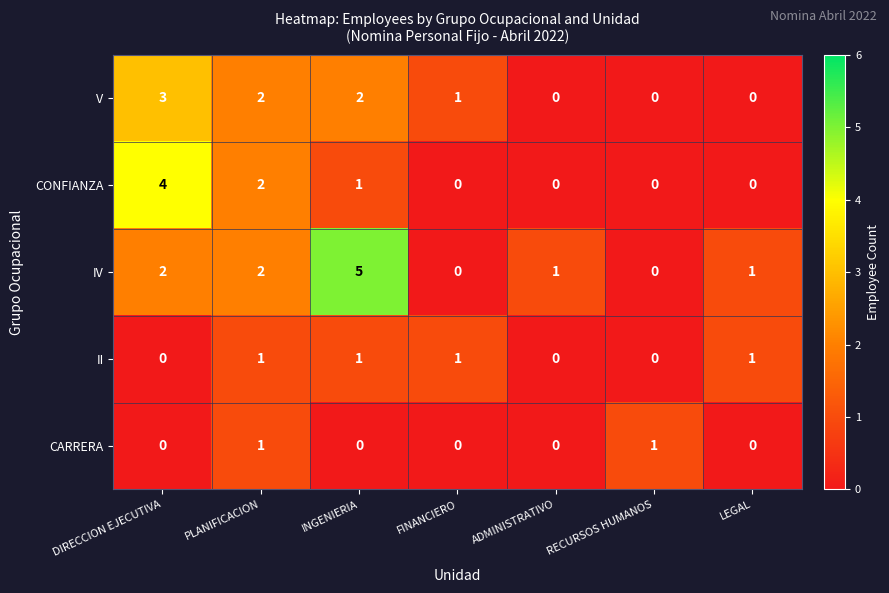

Is the value of V at DIRECCION EJECUTIVA greater than the value of IV at PLANIFICACION?

Yes